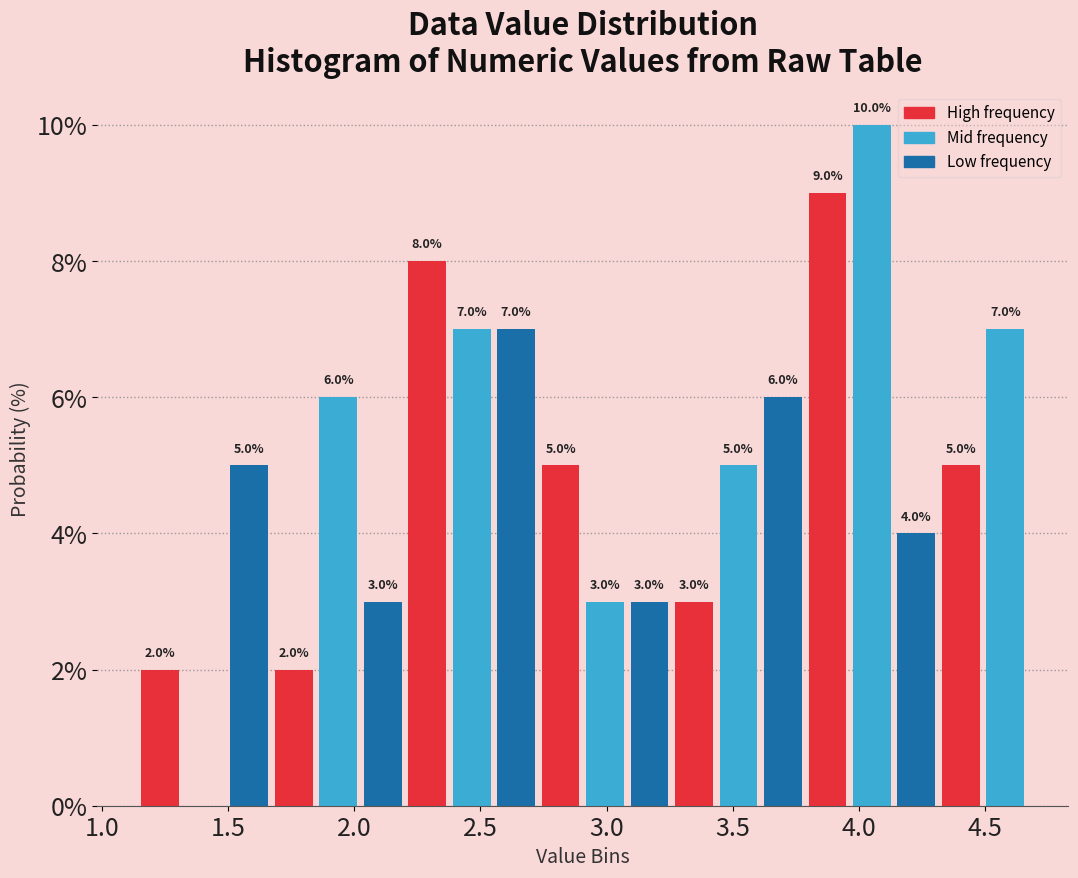

Read against the x-axis, roughly where is the centre of the tallest bar?

4.05